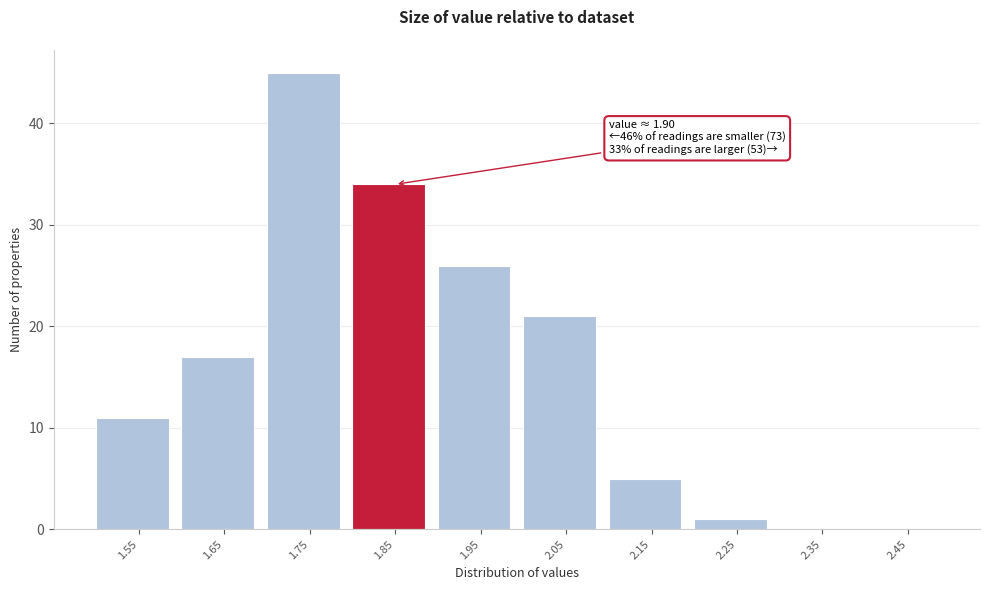

Reading right to left, extract all data points from this chart.

2.45=0	2.35=0	2.25=1	2.15=5	2.05=21	1.95=26	1.85=34	1.75=45	1.65=17	1.55=11